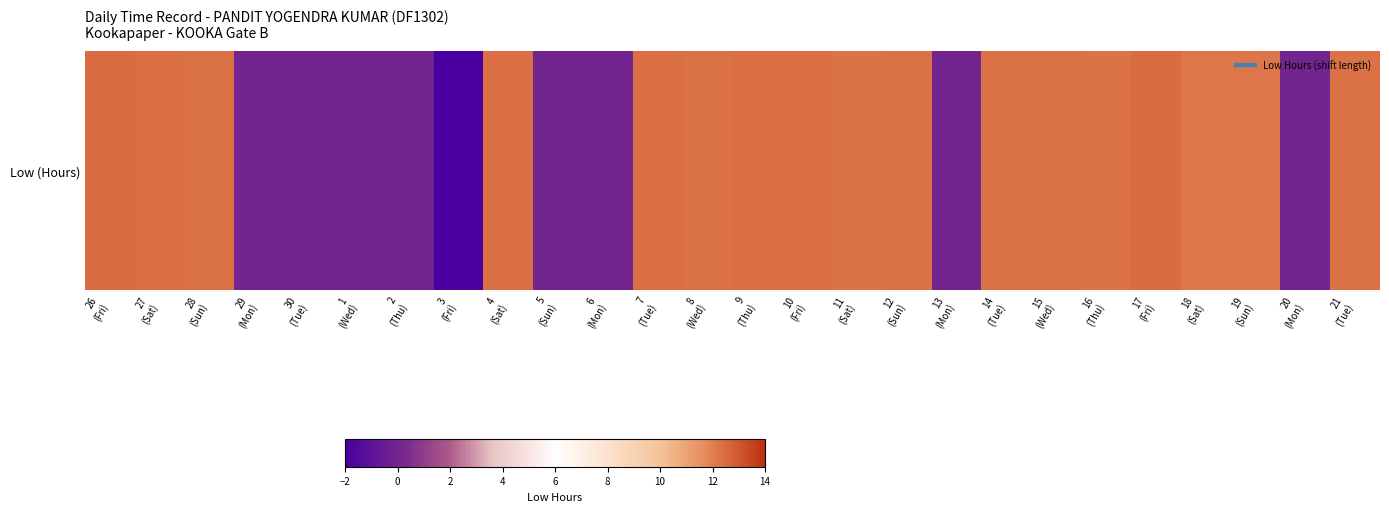

Where does the data first go above 12?

26
(Fri)